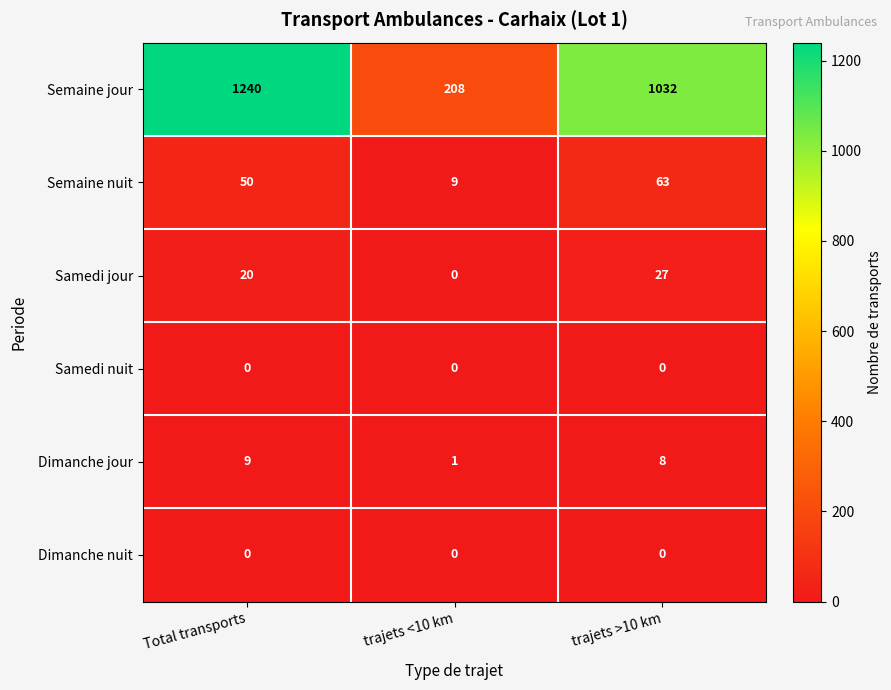

Rank the categories by Samedi jour value from highest to lowest.

trajets >10 km, Total transports, trajets <10 km